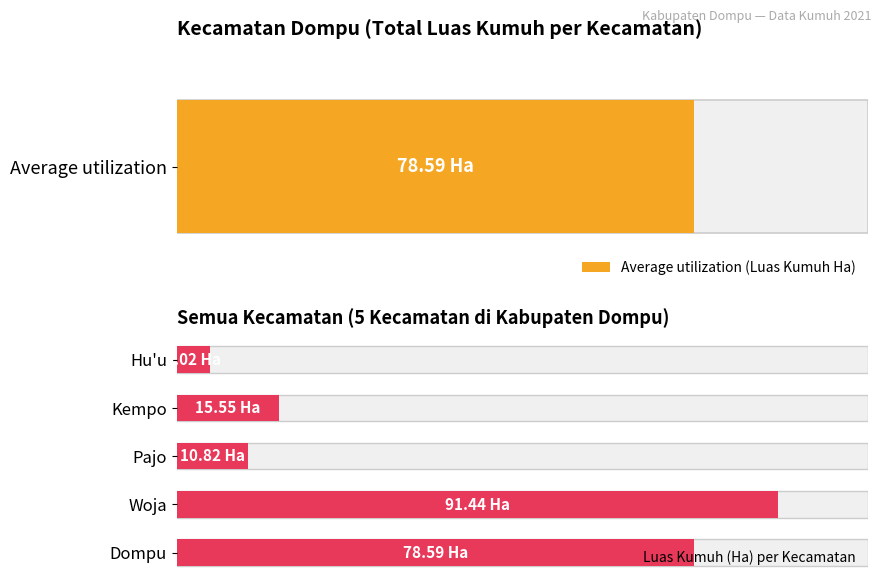

The value at Pajo is 10.8. True or false?

True